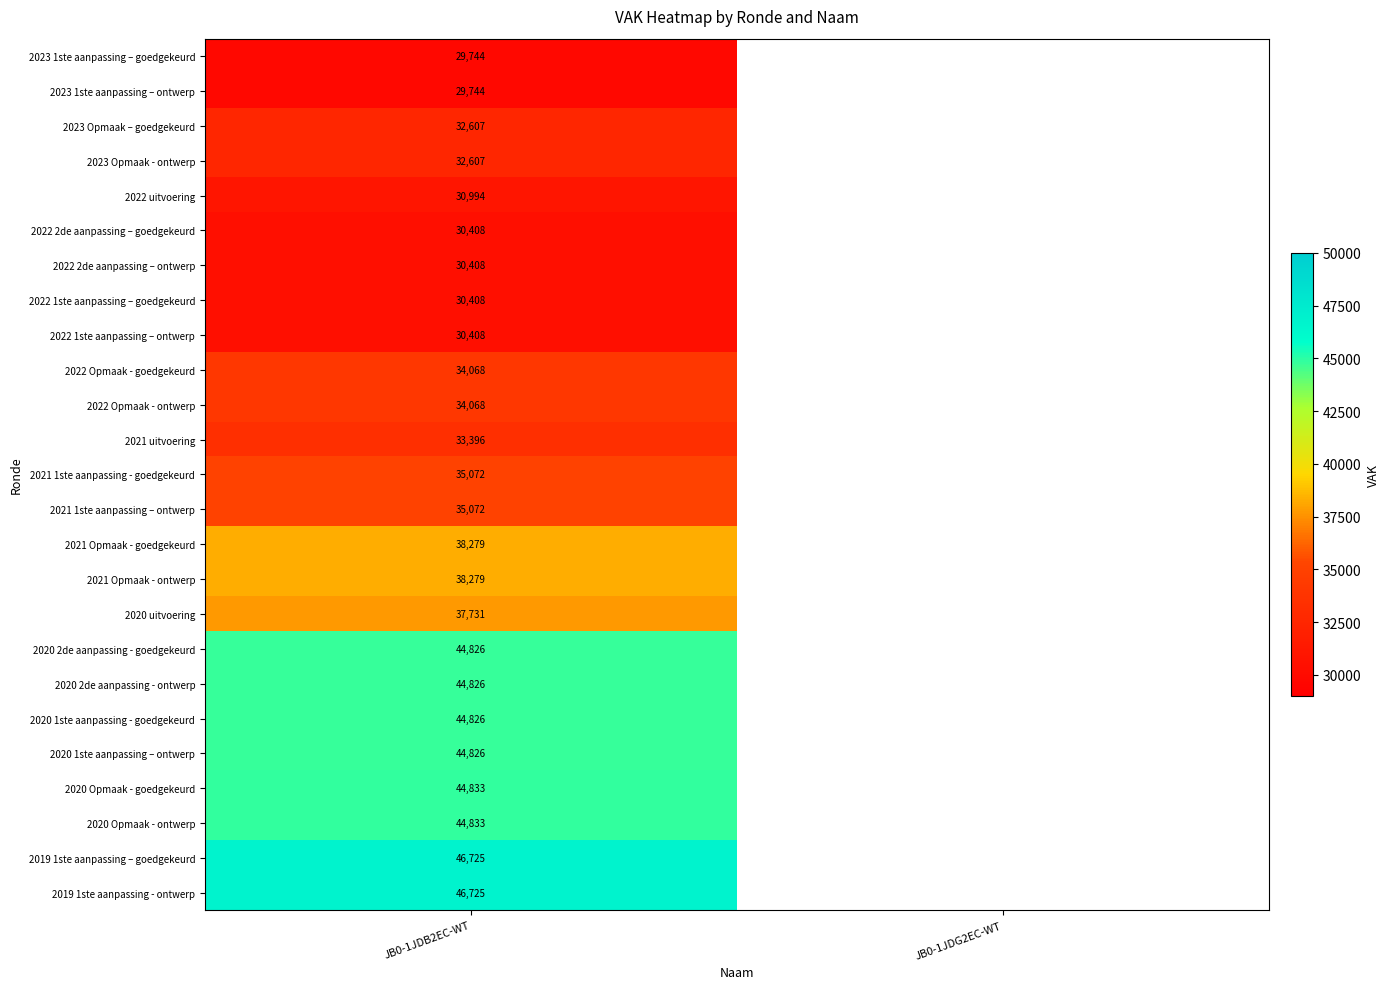

How many distinct data groups are displayed?

25